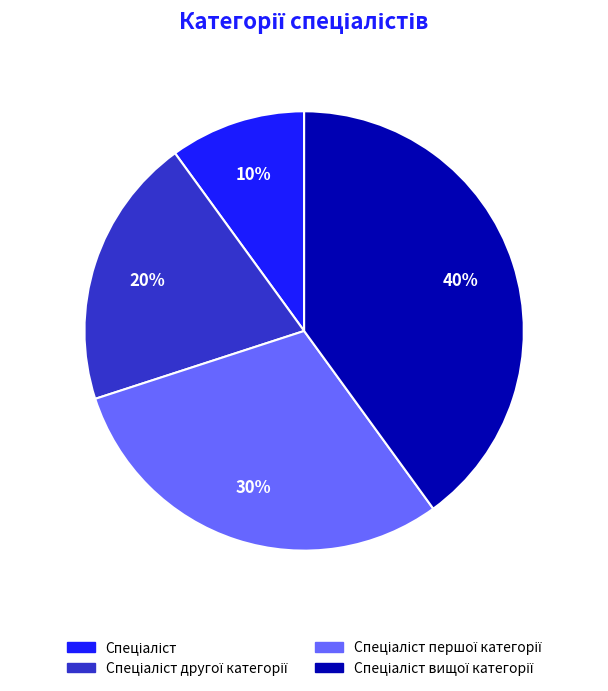

To the nearest percent, what is the average slice percentage?

25%